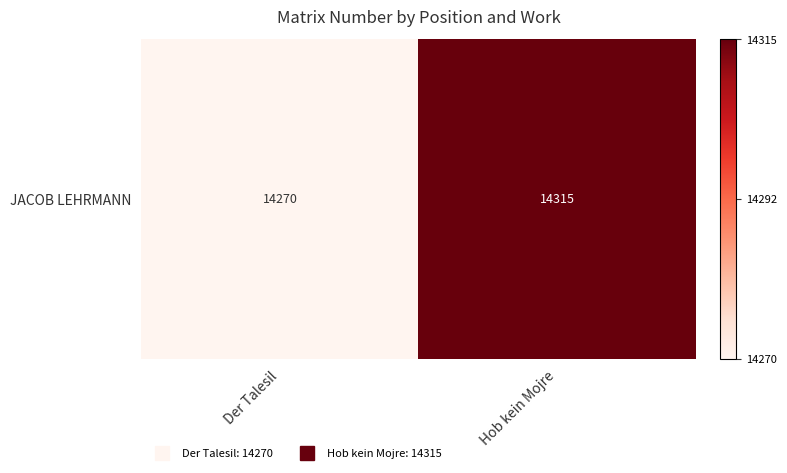

List the labels in order of value, largest first.

Hob kein Mojre, Der Talesil